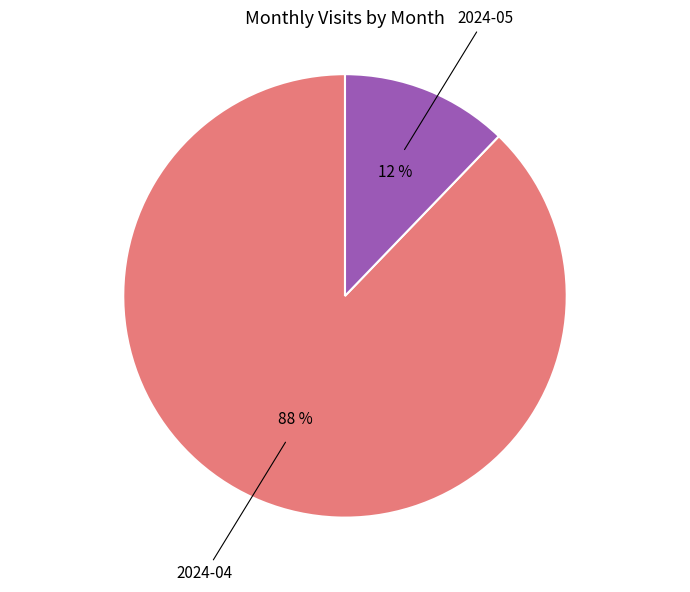

To the nearest percent, what is the average slice percentage?

50%